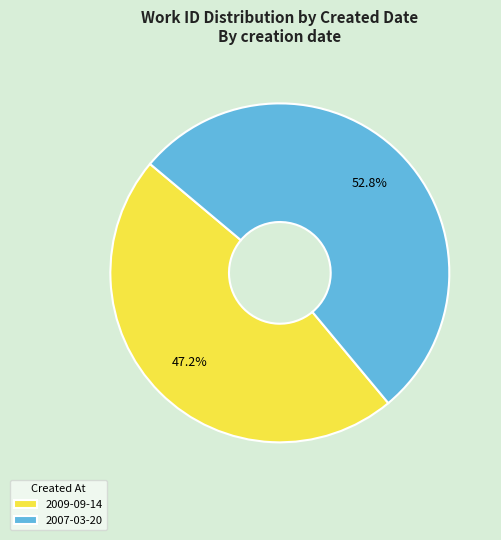

Combined, what portion of the pie is 2009-09-14 and 2007-03-20?

100.0%